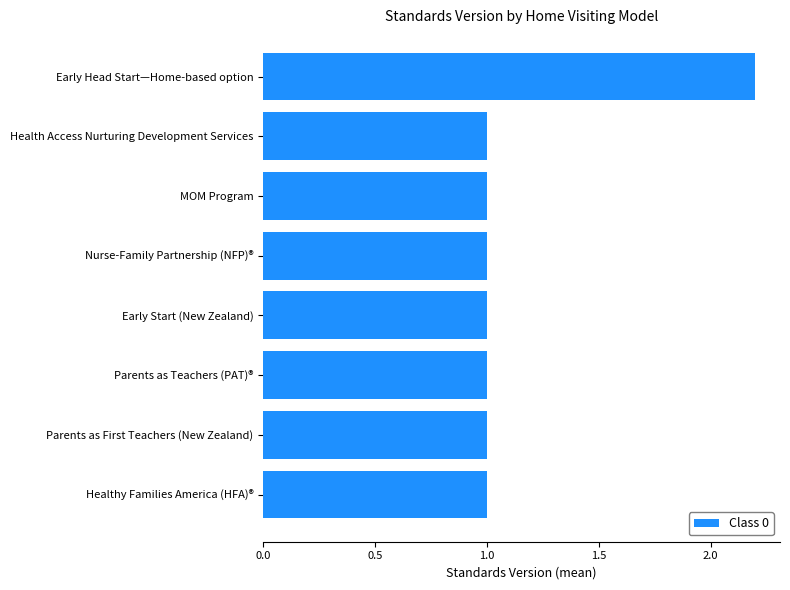

What is the sum of all values?

9.2